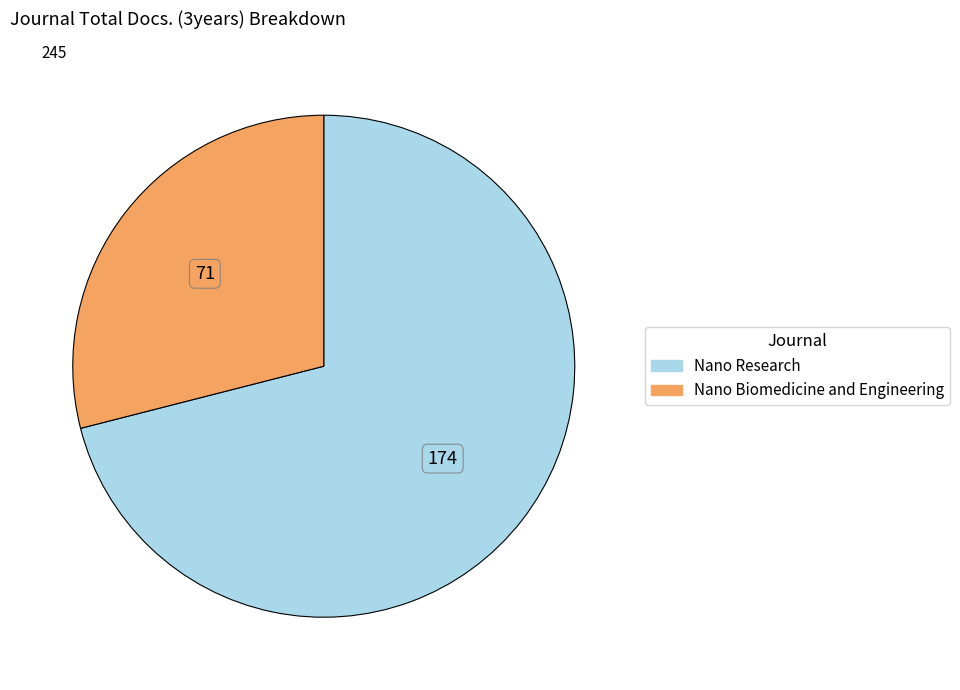

What is the largest slice in the pie chart?

Nano Research